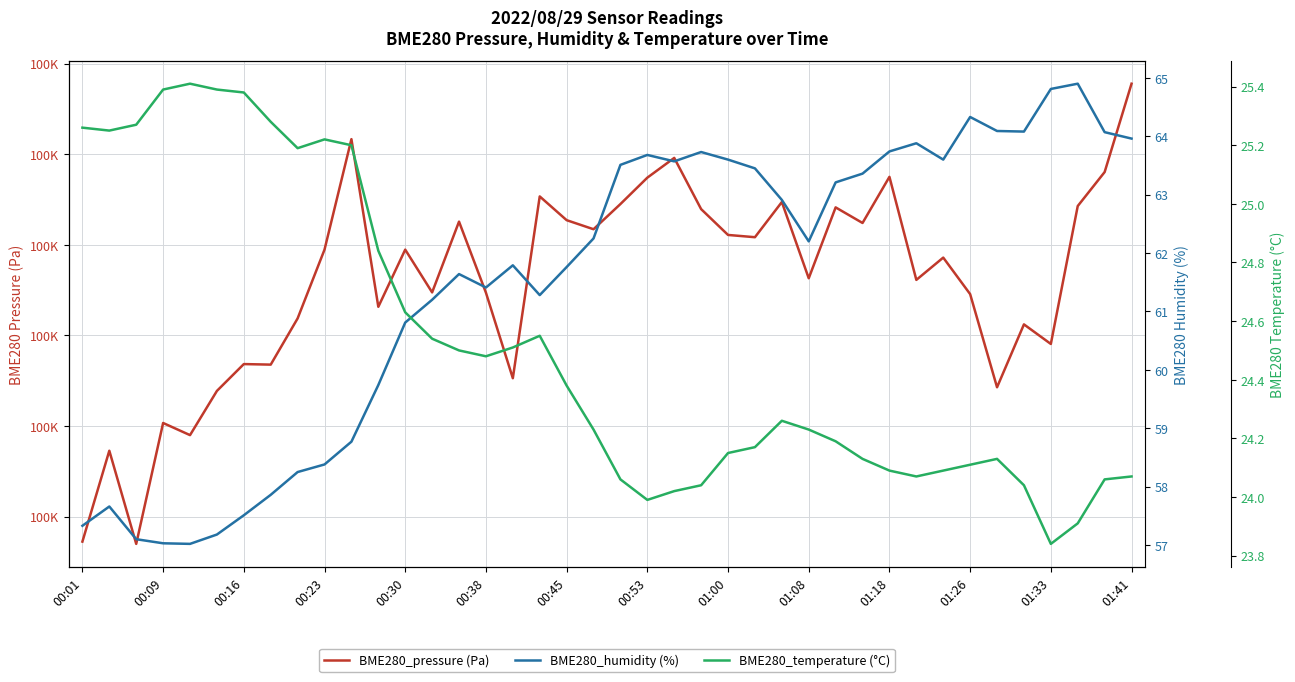

Is the value of BME280_pressure (Pa) at 29 greater than the value of BME280_humidity (%) at 00:30?

Yes